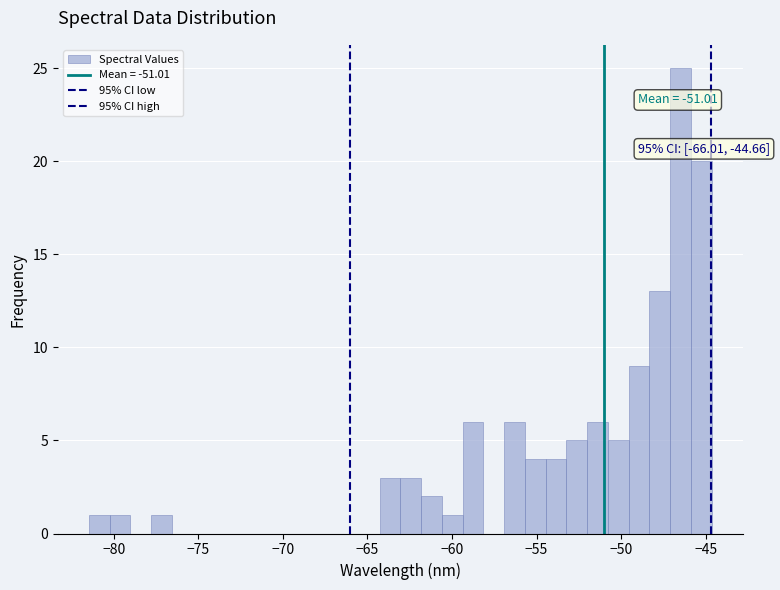

Read against the x-axis, roughly where is the centre of the tallest bar?

-46.5